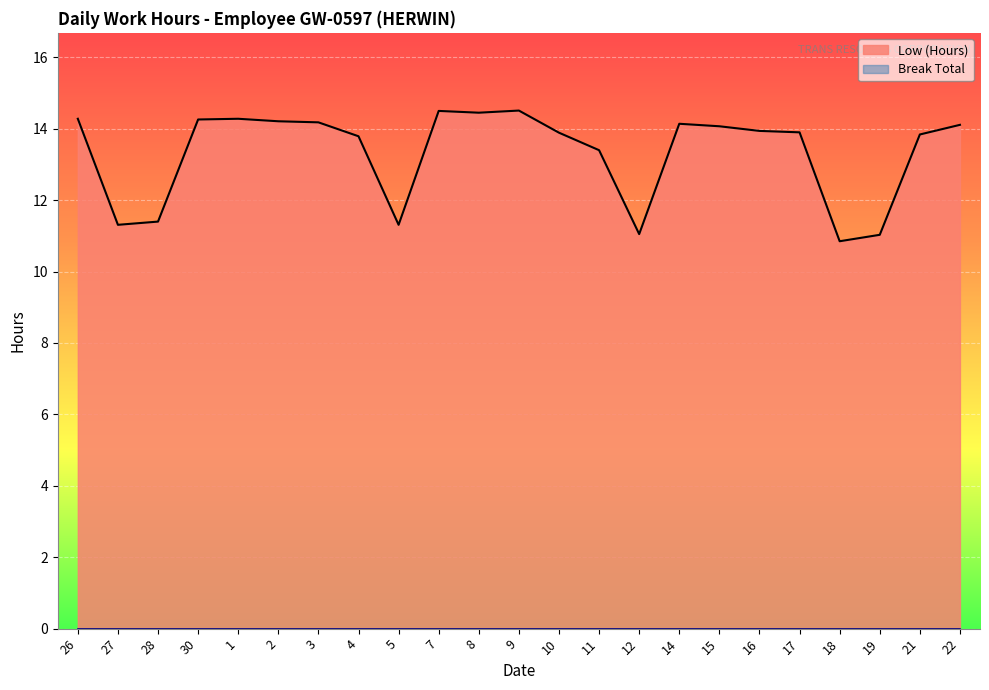

True or false: the data shows 14.3 at 26.

True